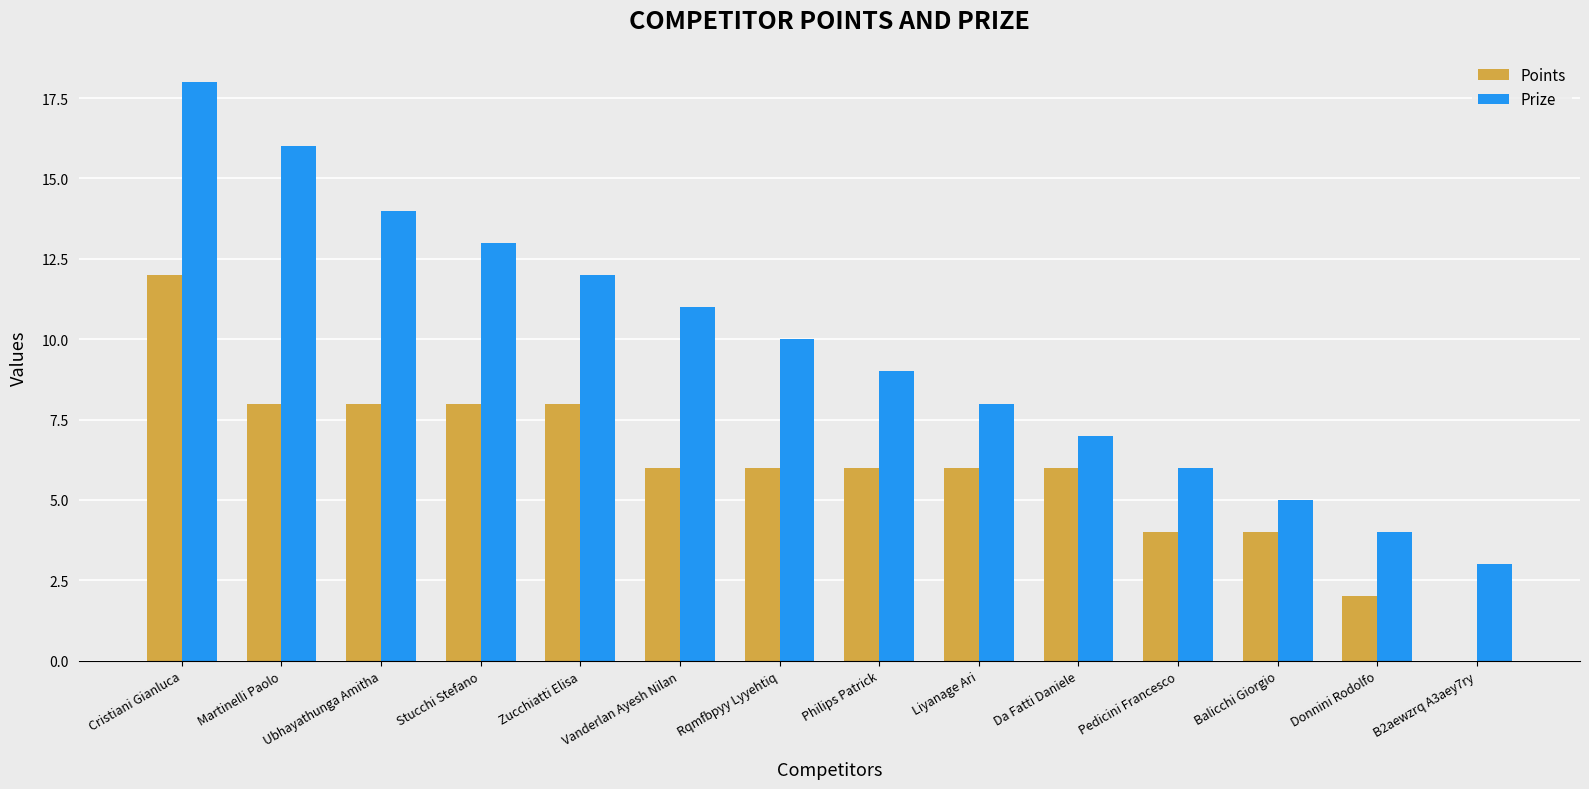

What is the sum of all Prize values?

136